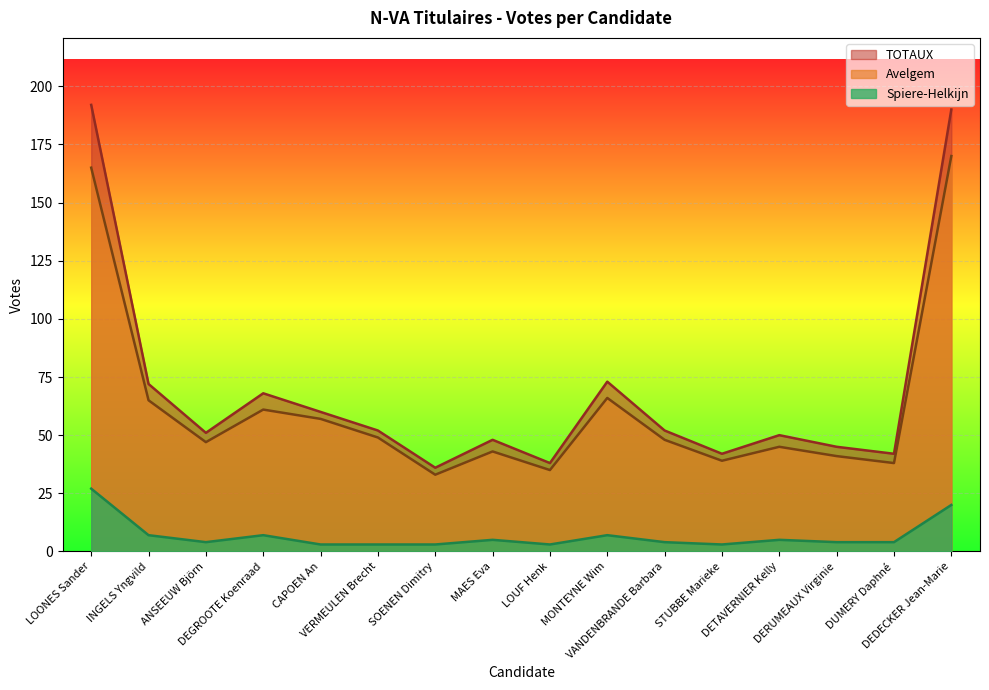

At which label does TOTAUX reach its minimum?

SOENEN Dimitry